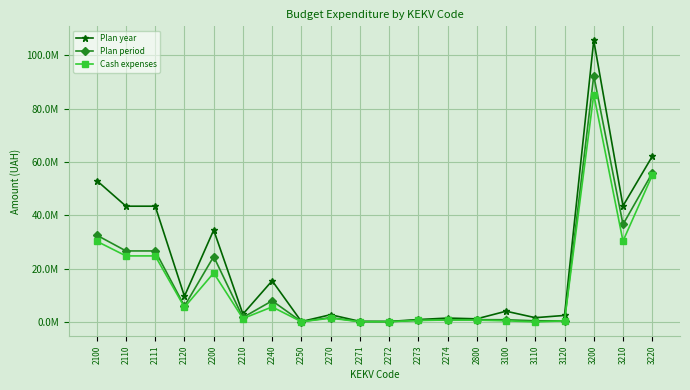

True or false: Cash expenses has more than 1 points higher than both neighbors.

True